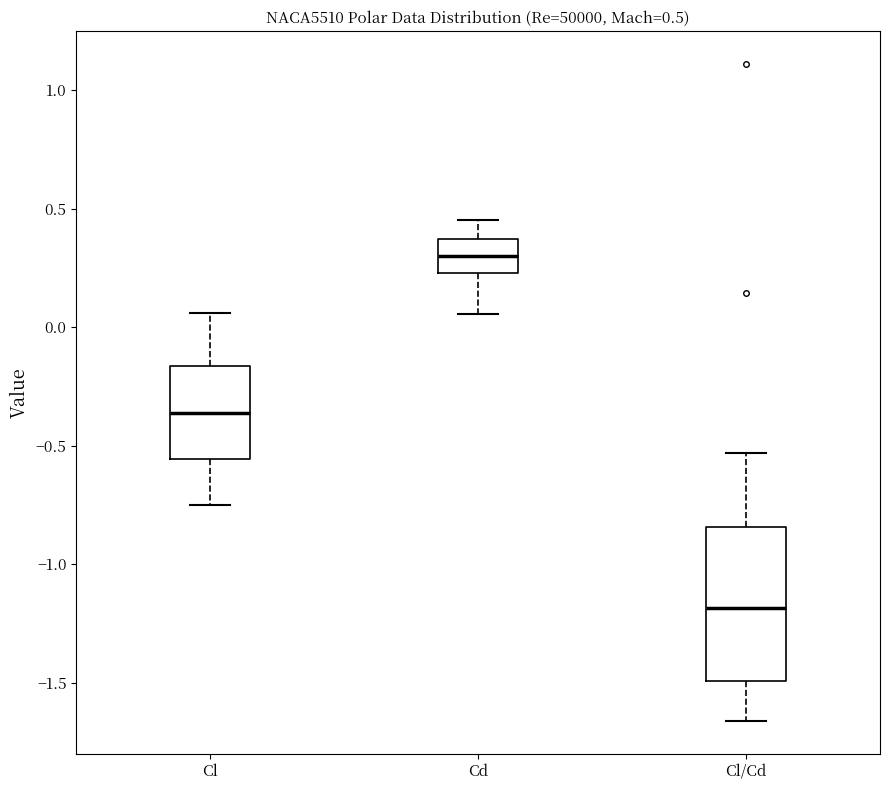

Which box's median line is the lowest?

Cl/Cd